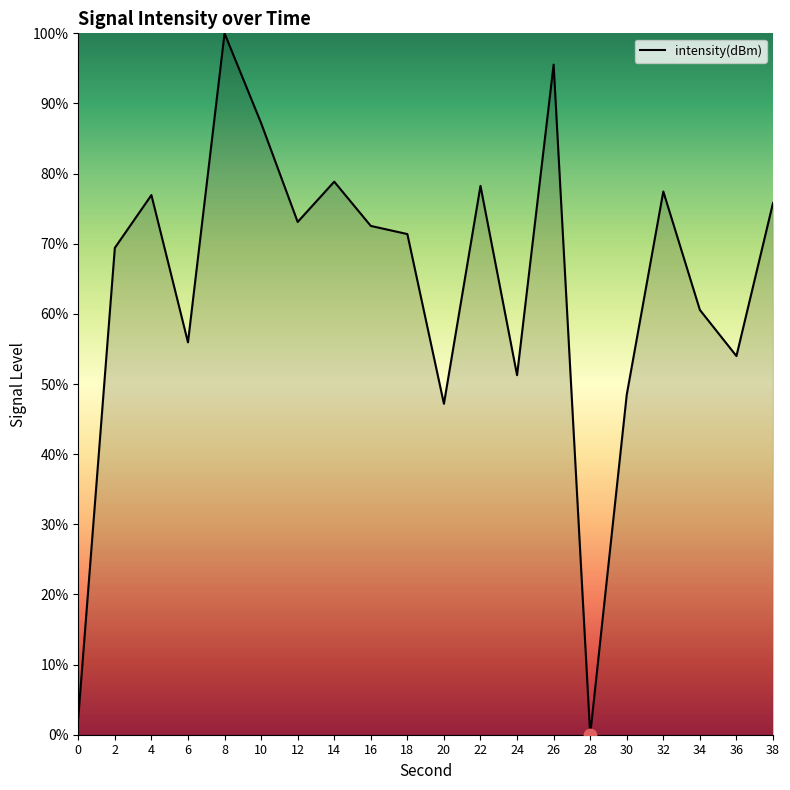

What is the change in value from 4 to 36?

-22.9